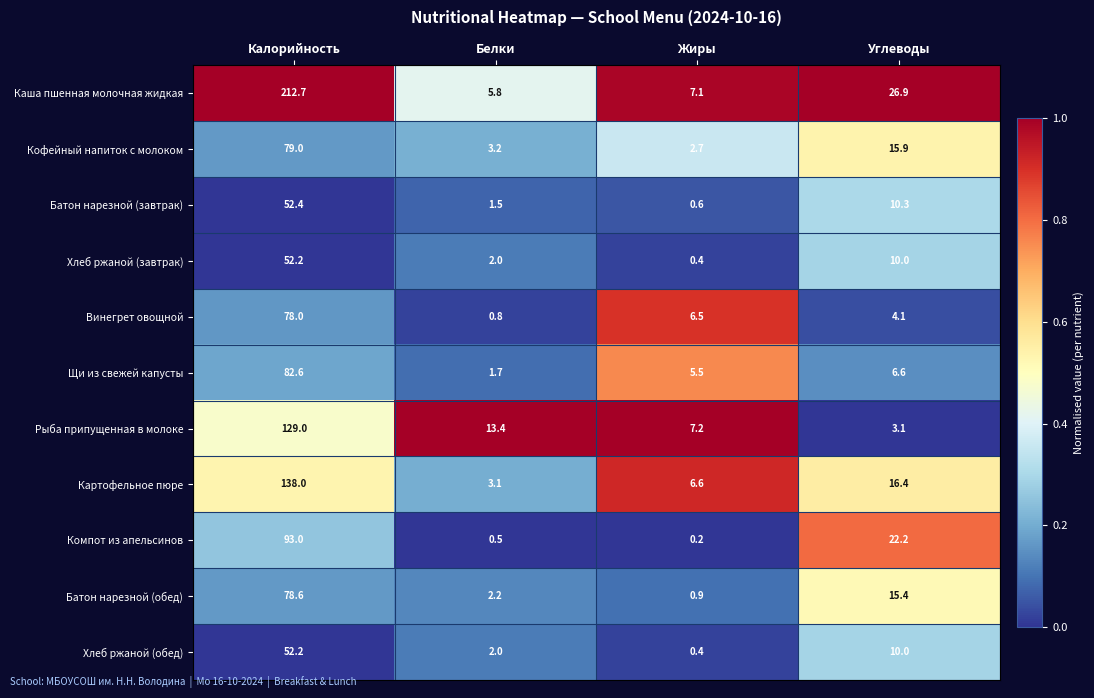

The Винегрет овощной series shows 0.8 at Белки. True or false?

True